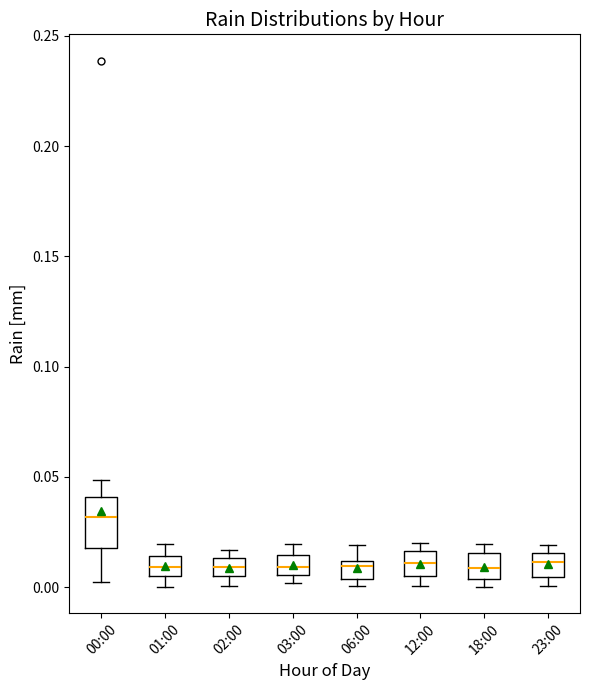

Reading left to right, transcribe this box plot: for each box, give where its median line is, the range the box spans, and where its two whiskers end, as read against the y-axis. The values are not printed on the chart, so give them approximately, as read against the axis.

00:00: median 0.030, box 0.020 to 0.040, whiskers 0.000 to 0.050
01:00: median 0.010, box 0.005 to 0.015, whiskers 0.000 to 0.020
02:00: median 0.010, box 0.005 to 0.015, whiskers 0.000 to 0.015 (just above the box's upper edge)
03:00: median 0.010, box 0.005 to 0.015, whiskers 0.000 to 0.020
06:00: median 0.010 (just below the box's upper edge), box 0.005 to 0.010, whiskers 0.000 to 0.020
12:00: median 0.010, box 0.005 to 0.015, whiskers 0.000 to 0.020
18:00: median 0.010, box 0.005 to 0.015, whiskers 0.000 to 0.020
23:00: median 0.010, box 0.005 to 0.015, whiskers 0.000 to 0.020